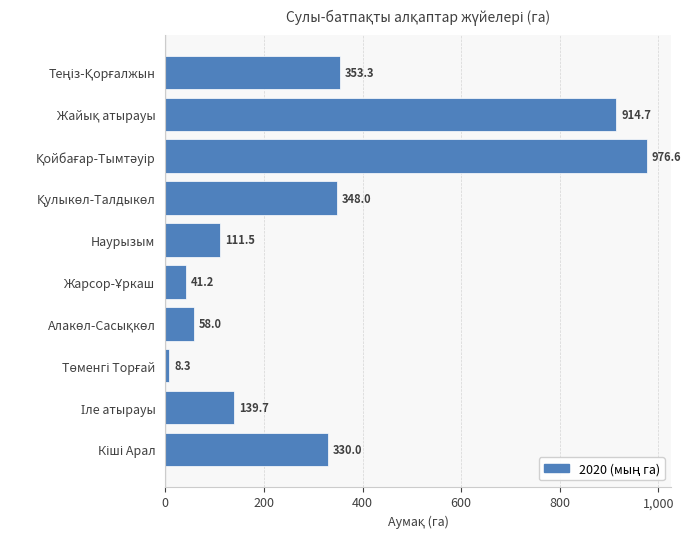

How many series are shown in this chart?

1